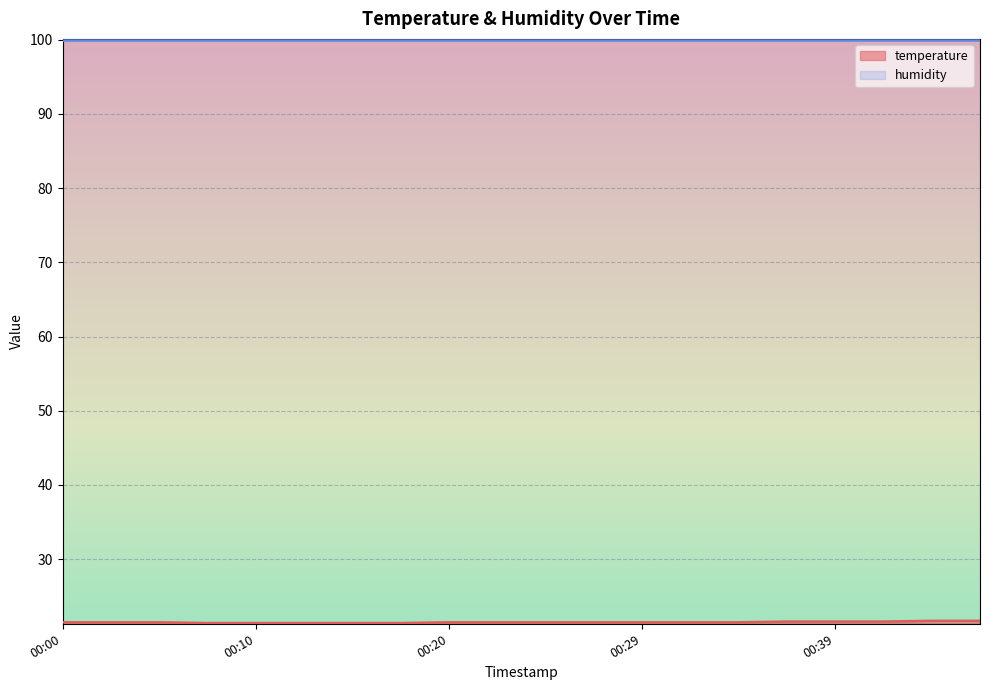

Is it true that the value at 00:07 is 21.4?

True